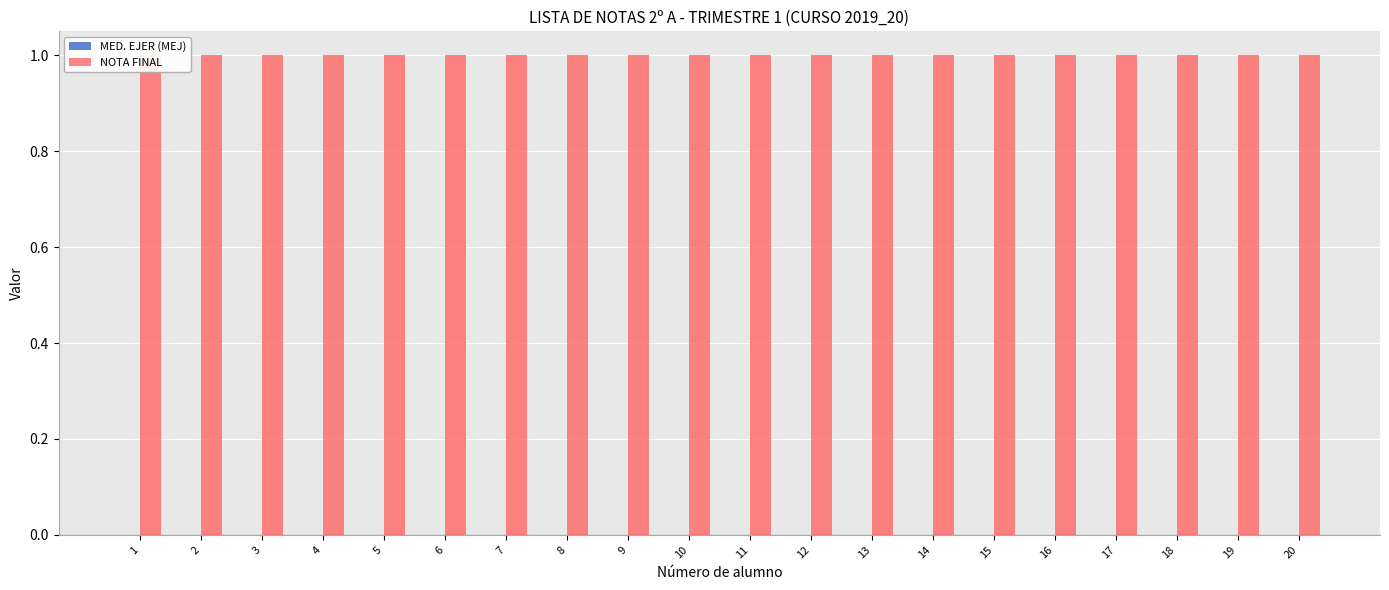

What is the sum of all NOTA FINAL values?

20